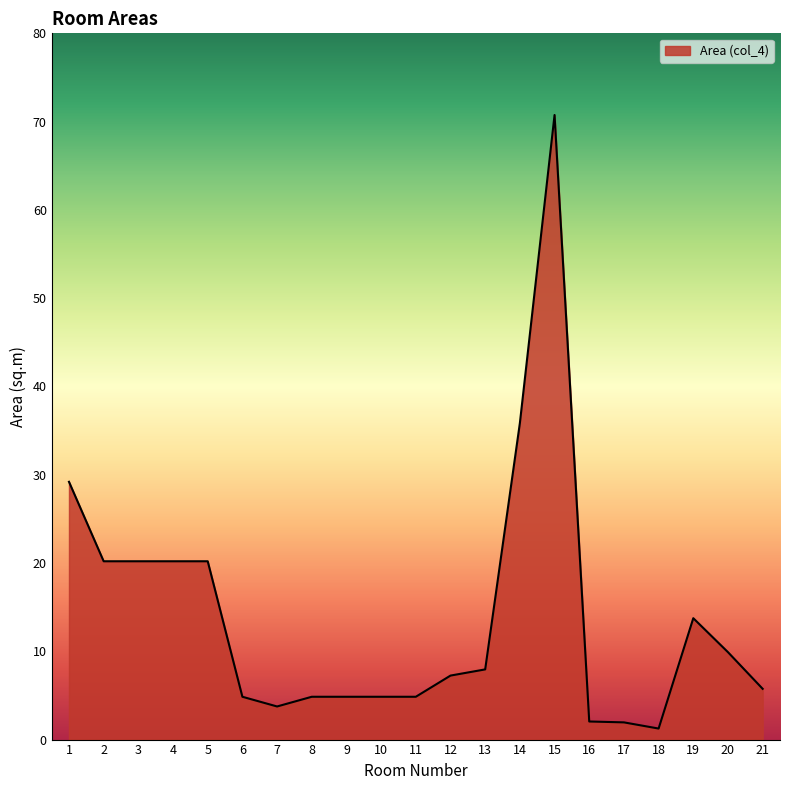

Does the chart display data point markers on the line(s)?

No